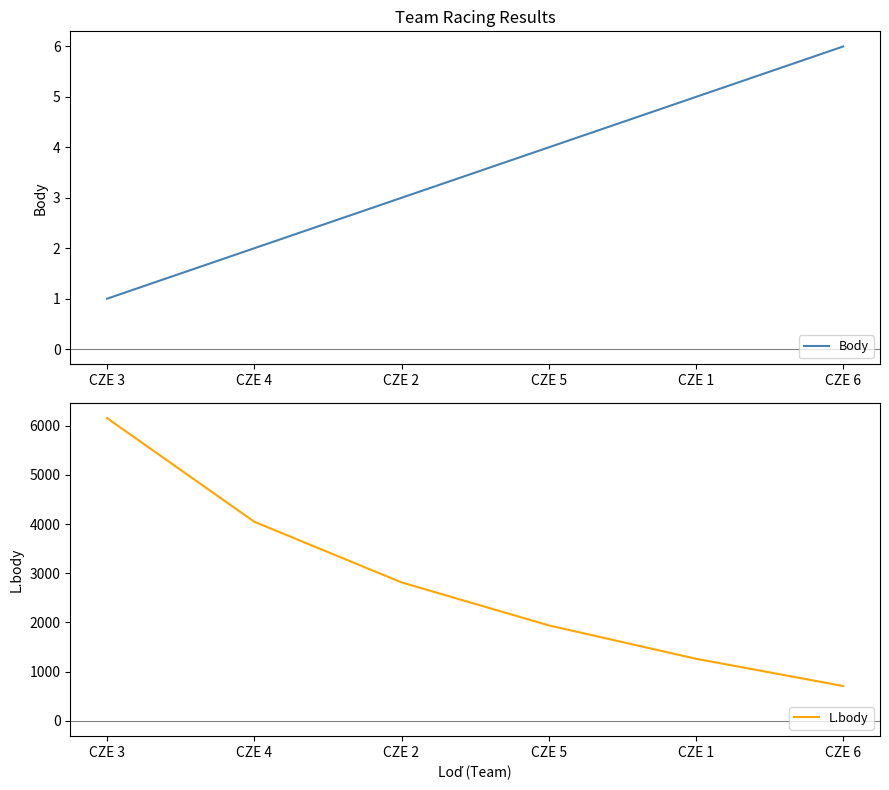

What is the sum of all Body values?

21